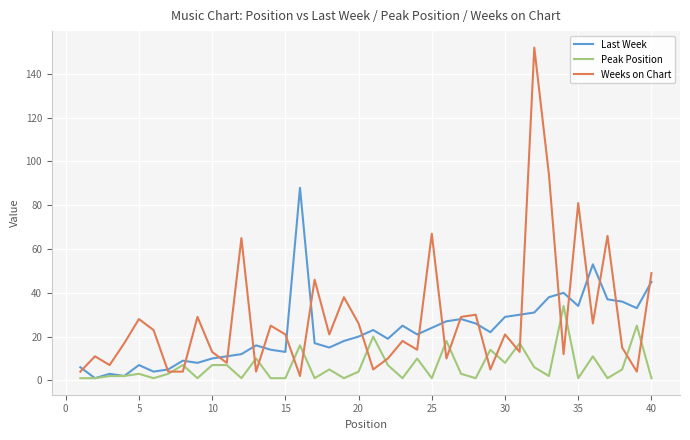

How many categories are shown in the chart?

40